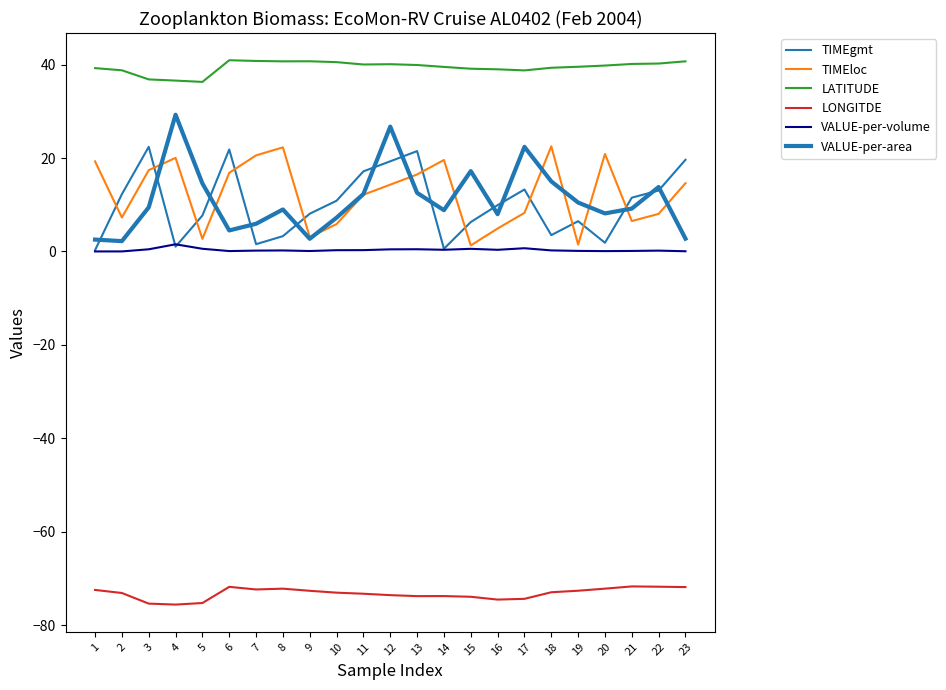

True or false: VALUE-per-area and LATITUDE cross at least once.

False